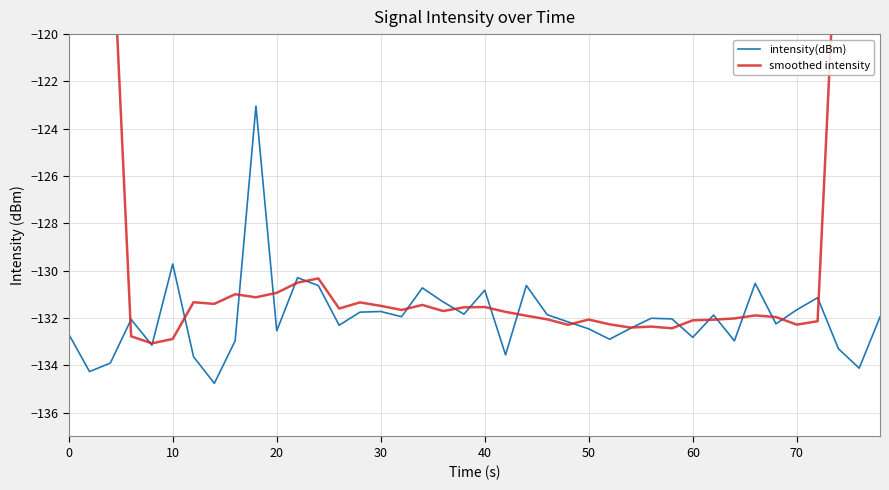

Where is intensity(dBm) nearest to the value -128?

10